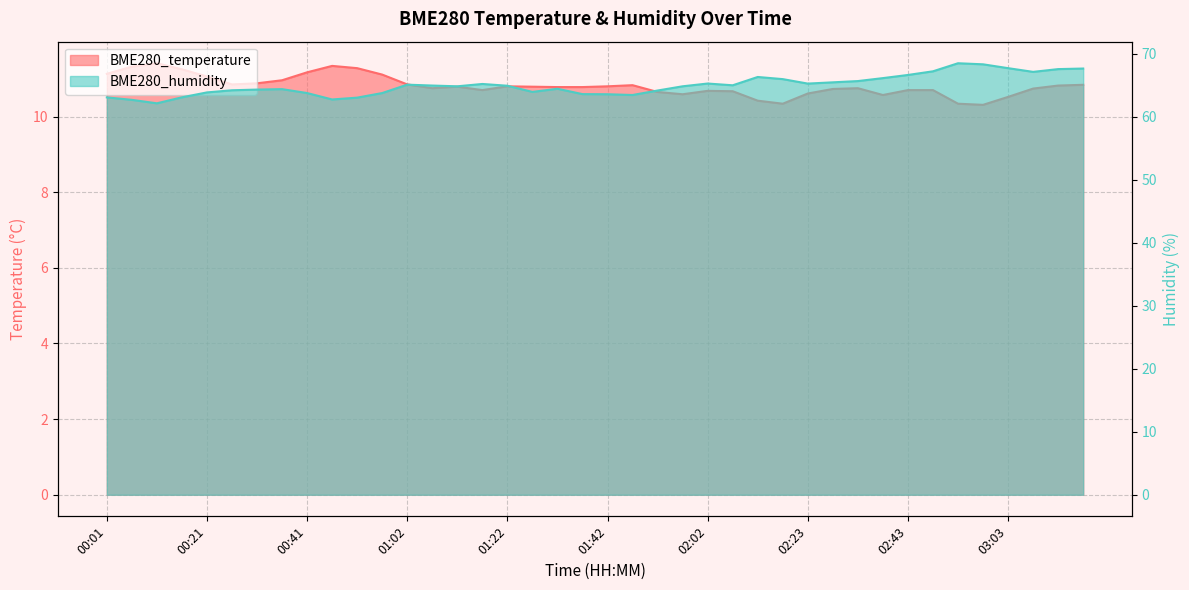

Where is BME280_temperature nearest to the value 10?

02:58